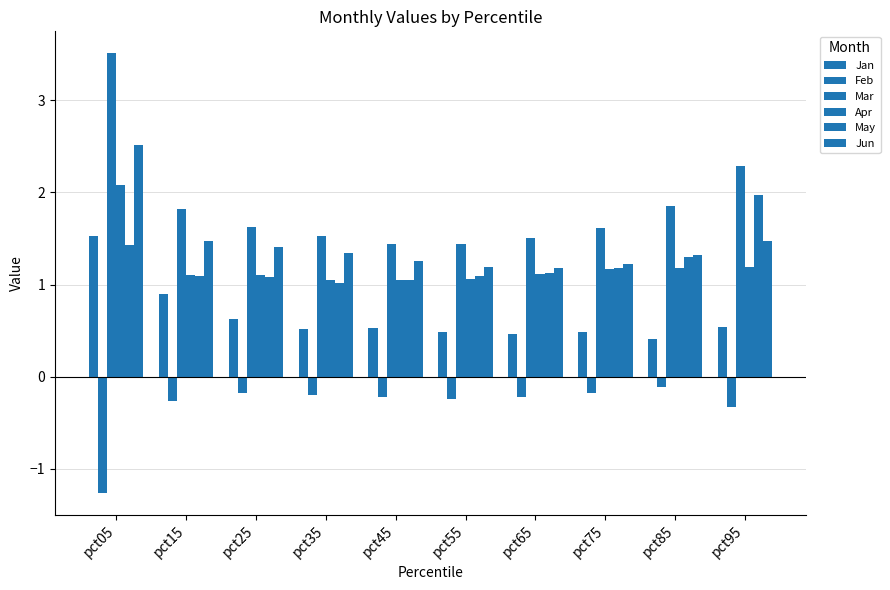

Does the chart contain any negative values?

Yes